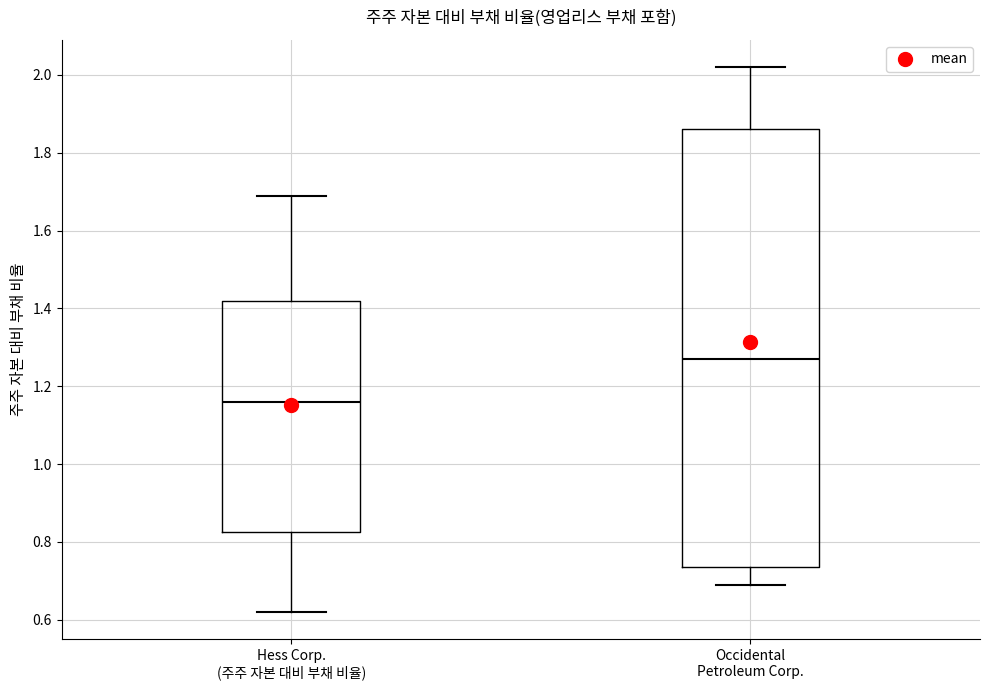

Reading left to right, transcribe this box plot: for each box, give where its median line is, the range the box spans, and where its two whiskers end, as read against the y-axis. The values are not printed on the chart, so give them approximately, as read against the axis.

Hess Corp. (주주 자본 대비 부채 비율): median 1.16, box 0.82 to 1.42, whiskers 0.62 to 1.70
Occidental Petroleum Corp.: median 1.28, box 0.74 to 1.86, whiskers 0.70 to 2.02